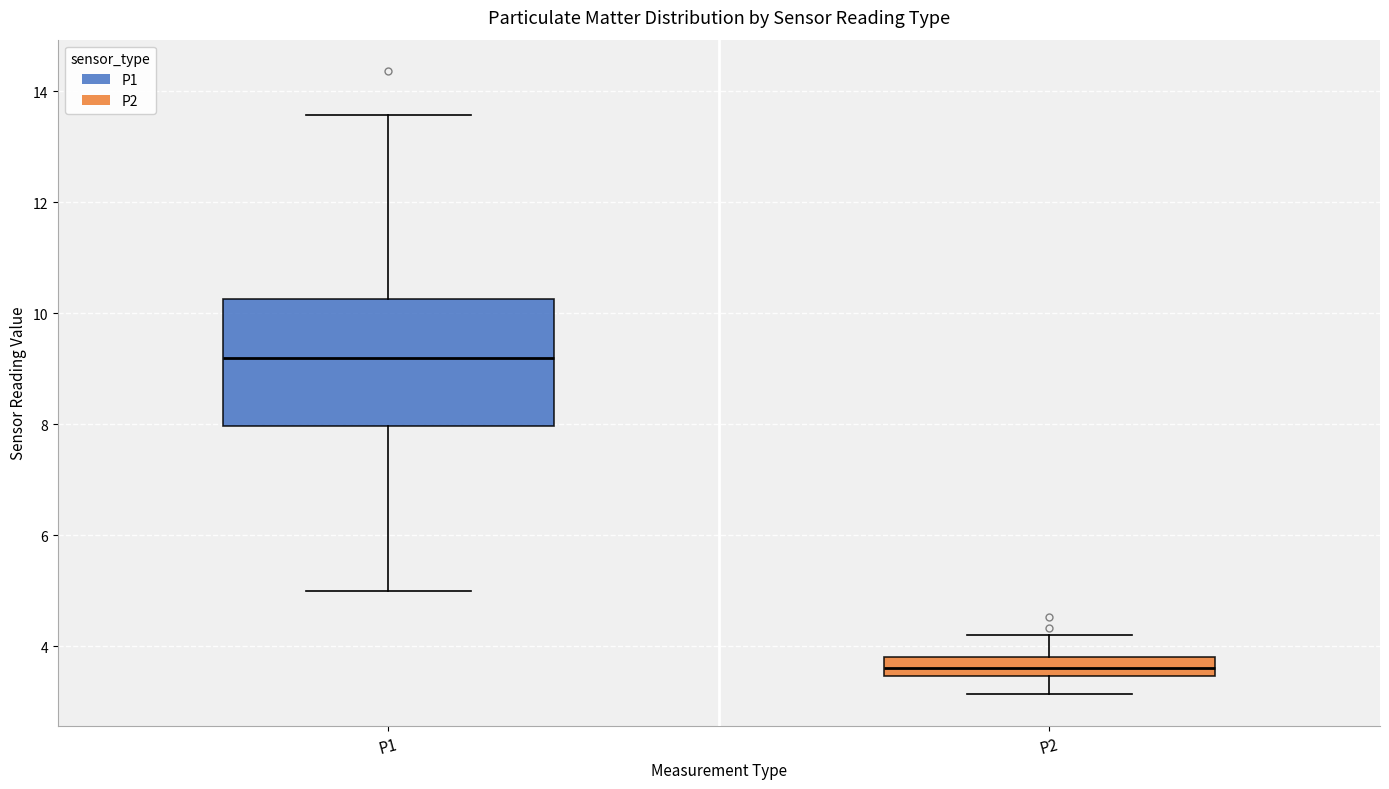

Where is the lower edge of the box for P2 on the y-axis? The values are not printed on the chart, so give them approximately, as read against the axis.

3.4